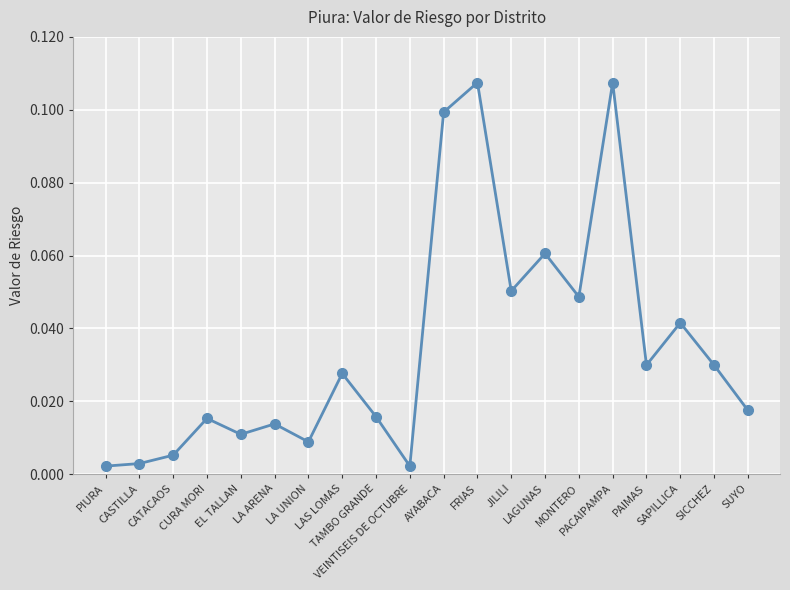

True or false: the data has more than 2 interior local peaks.

True